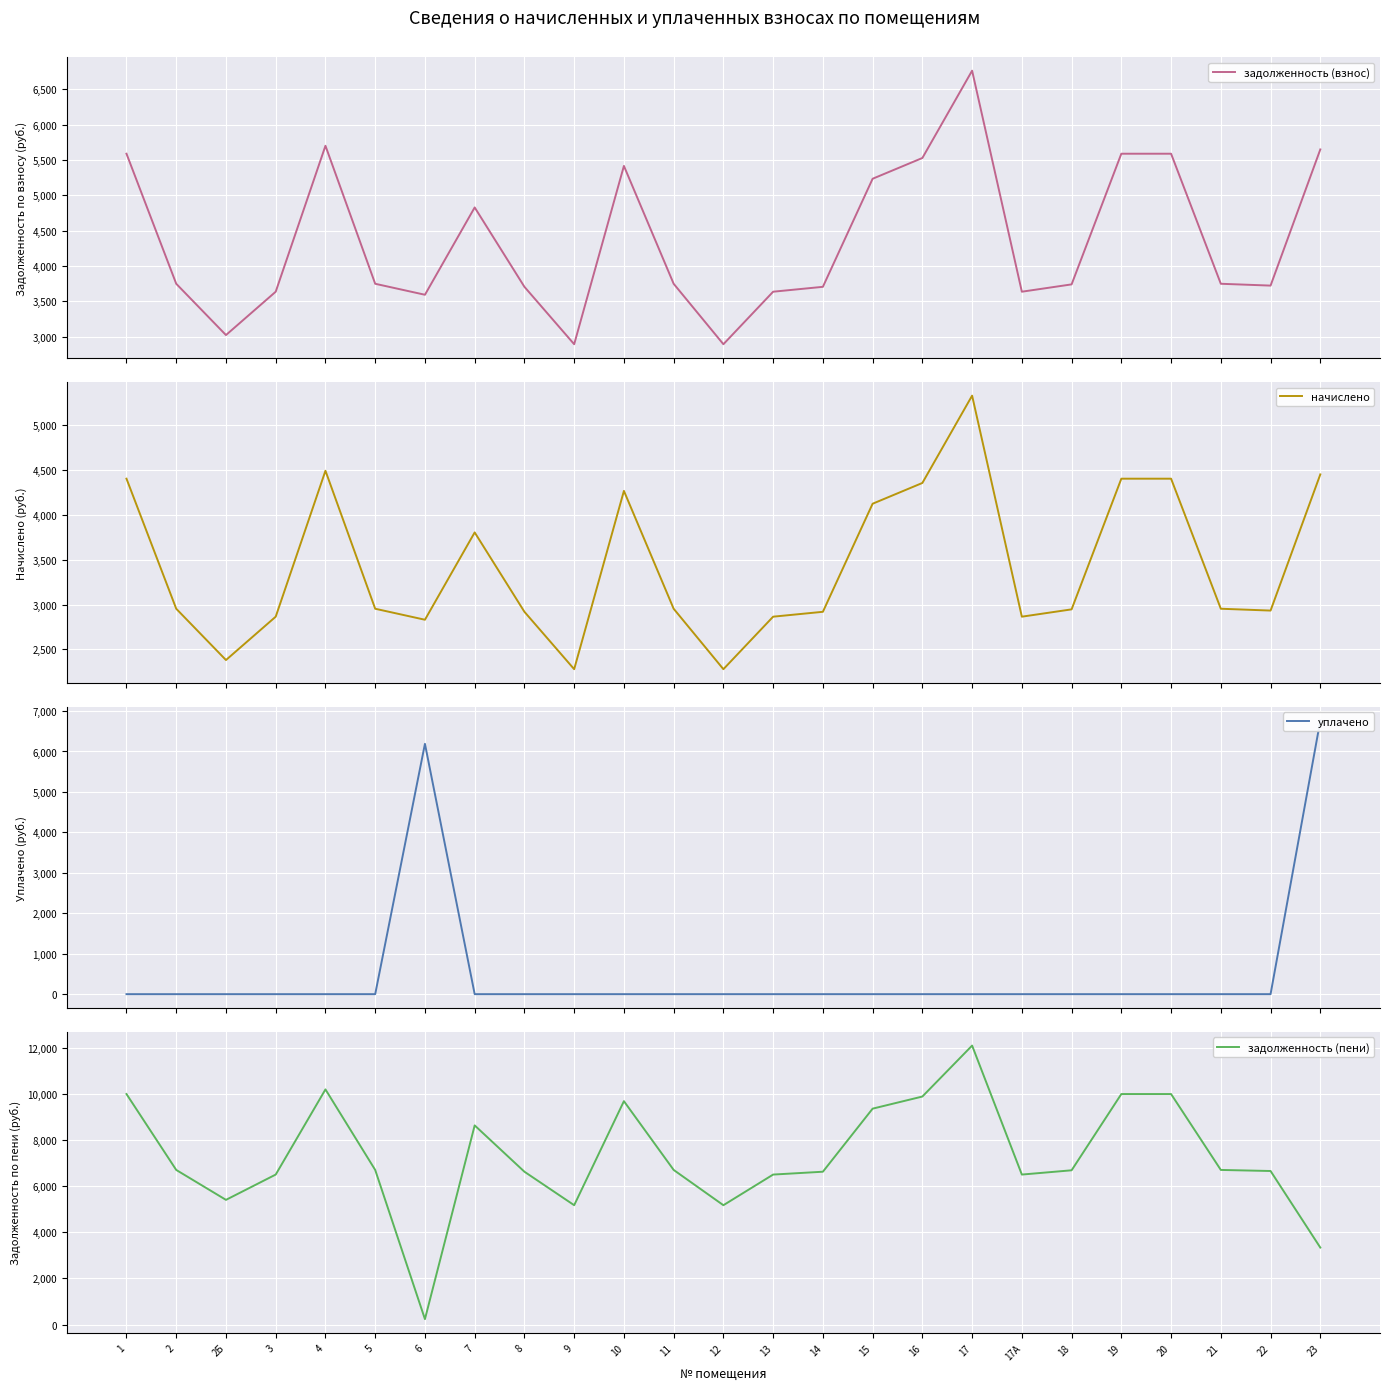

Which series ends up on top after the final intersection of уплачено and задолженность (взнос)?

уплачено